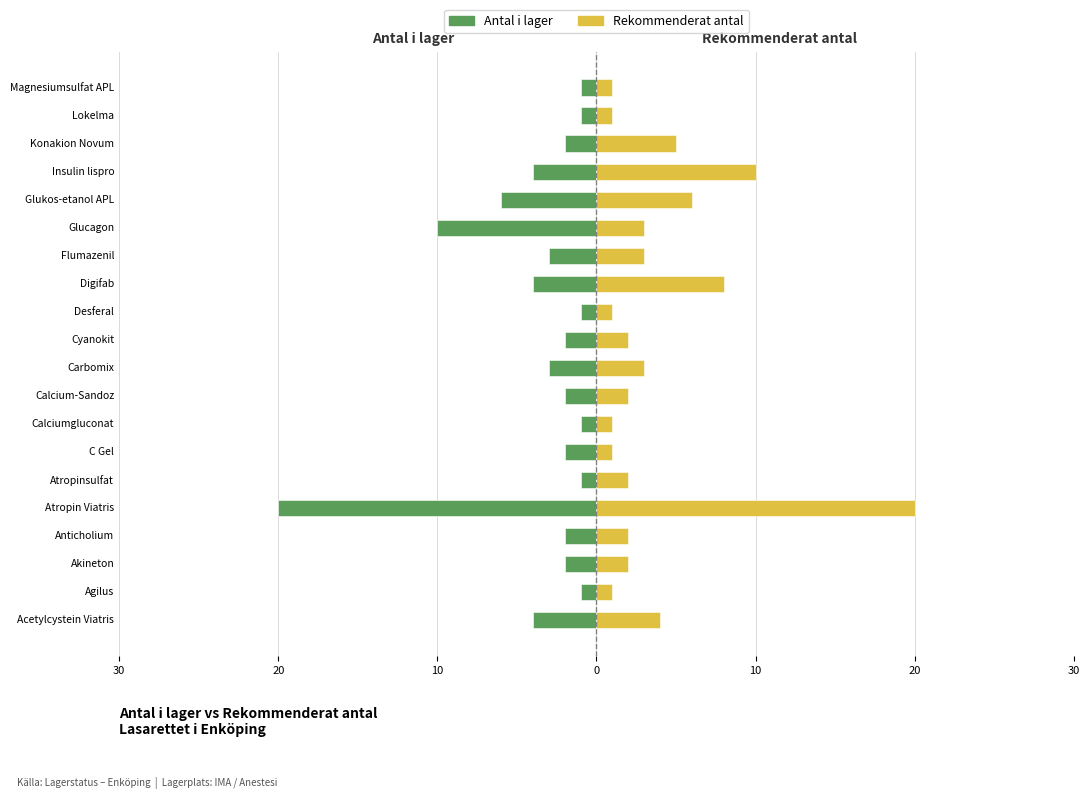

Reading right to left, list all the values displayed in this chart.

Antal i lager: -1	-1	-2	-4	-6	-10	-3	-4	-1	-2	-3	-2	-1	-2	-1	-20	-2	-2	-1	-4
Rekommenderat antal: 1	1	5	10	6	3	3	8	1	2	3	2	1	1	2	20	2	2	1	4